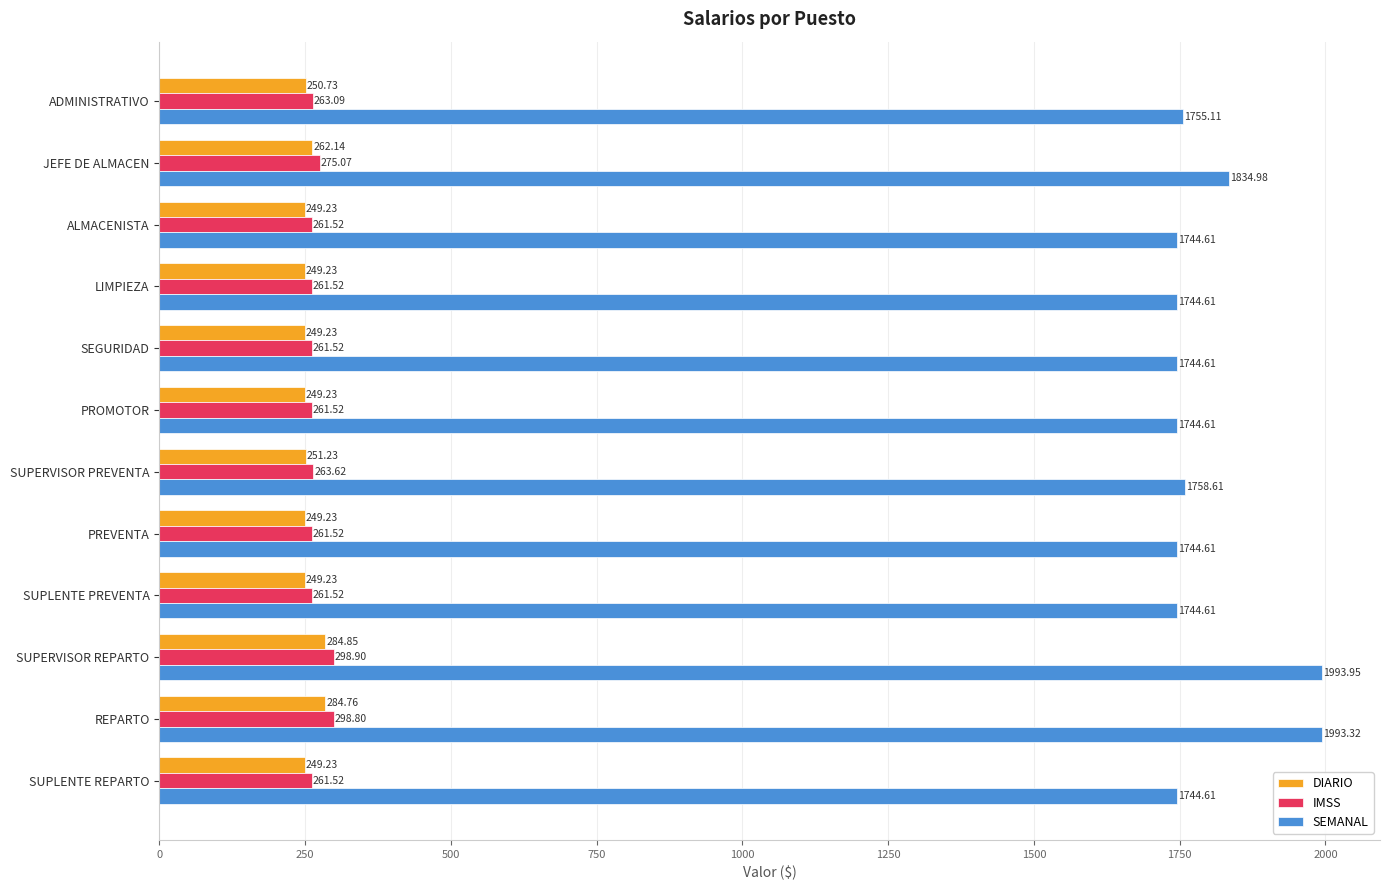

What is the greatest value displayed?

1994.0